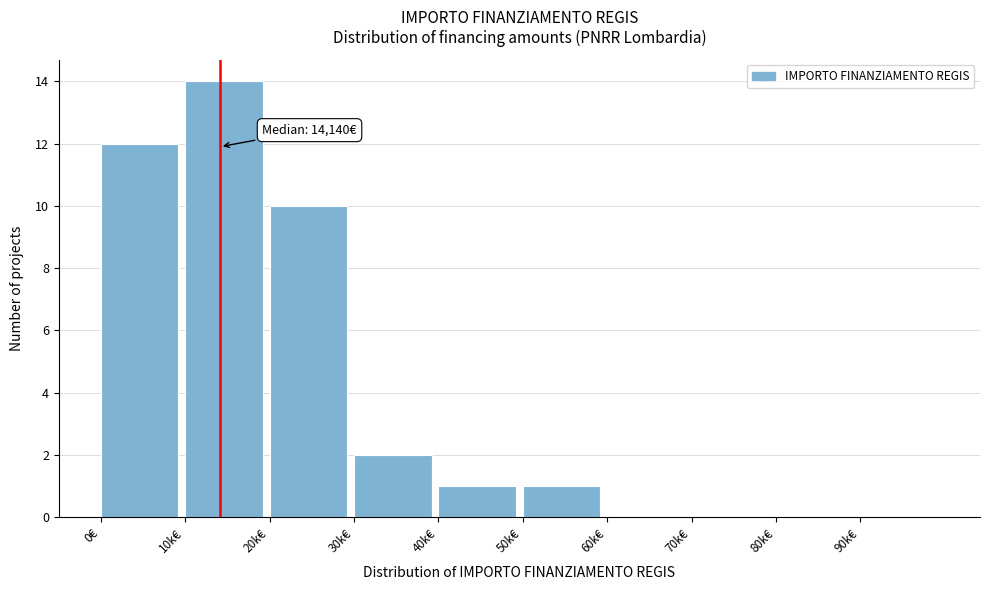

Reading left to right, what are all the values shown in this chart?

0€=12	10k€=14	20k€=10	30k€=2	40k€=1	50k€=1	60k€=0	70k€=0	80k€=0	90k€=0